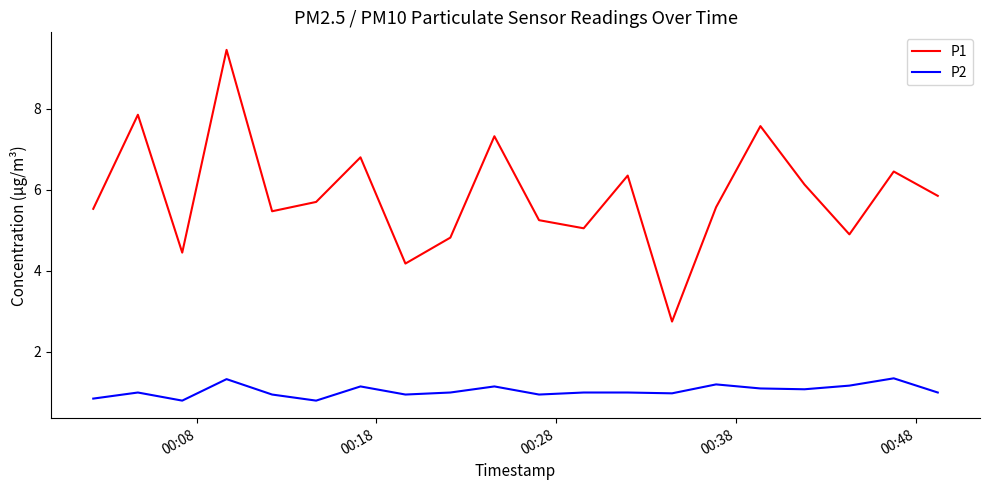

List the series in order of their overall mean, highest first.

P1, P2